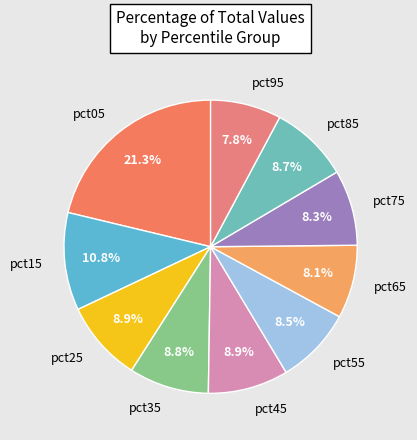

Between pct75 and pct25, which is larger?

pct25